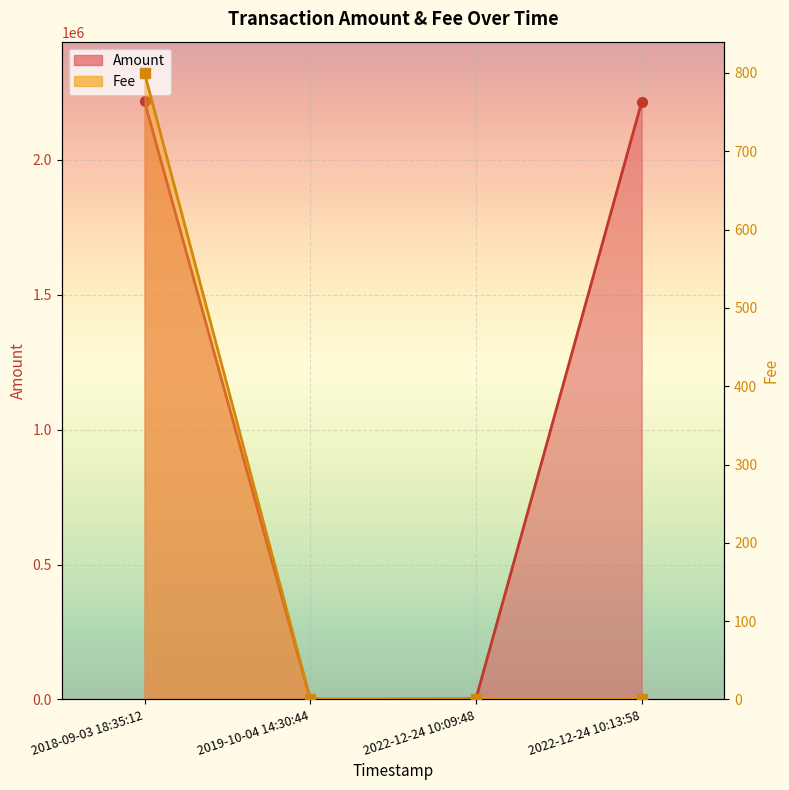

Rank the categories by value from lowest to highest.

2019-10-04 14:30:44, 2022-12-24 10:09:48, 2022-12-24 10:13:58, 2018-09-03 18:35:12